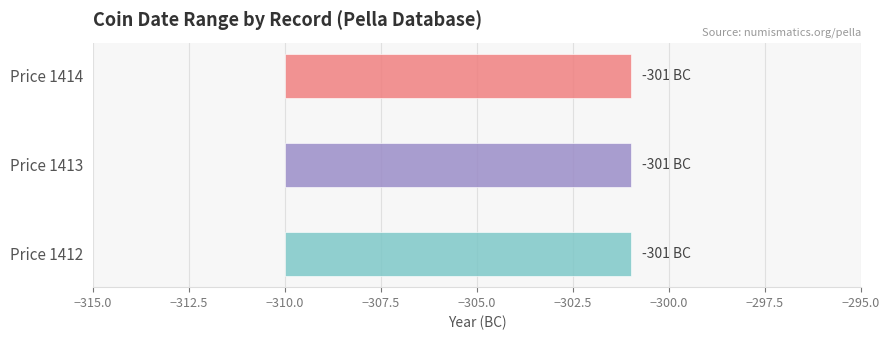

List the labels in order of data od value, largest first.

Price 1412, Price 1413, Price 1414